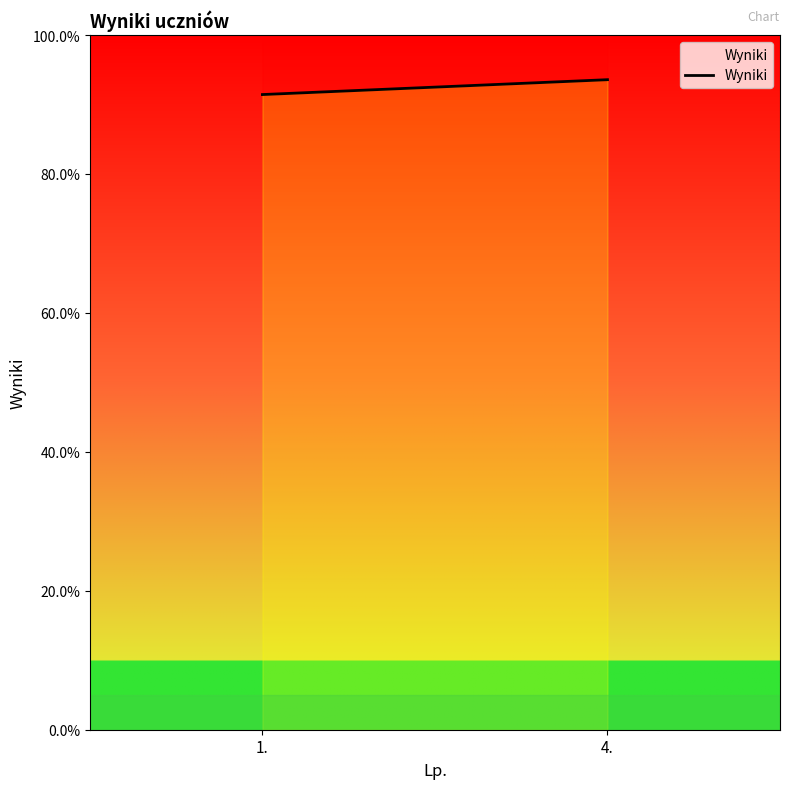

The chart shows a value of 0.5 at 1.. True or false?

False